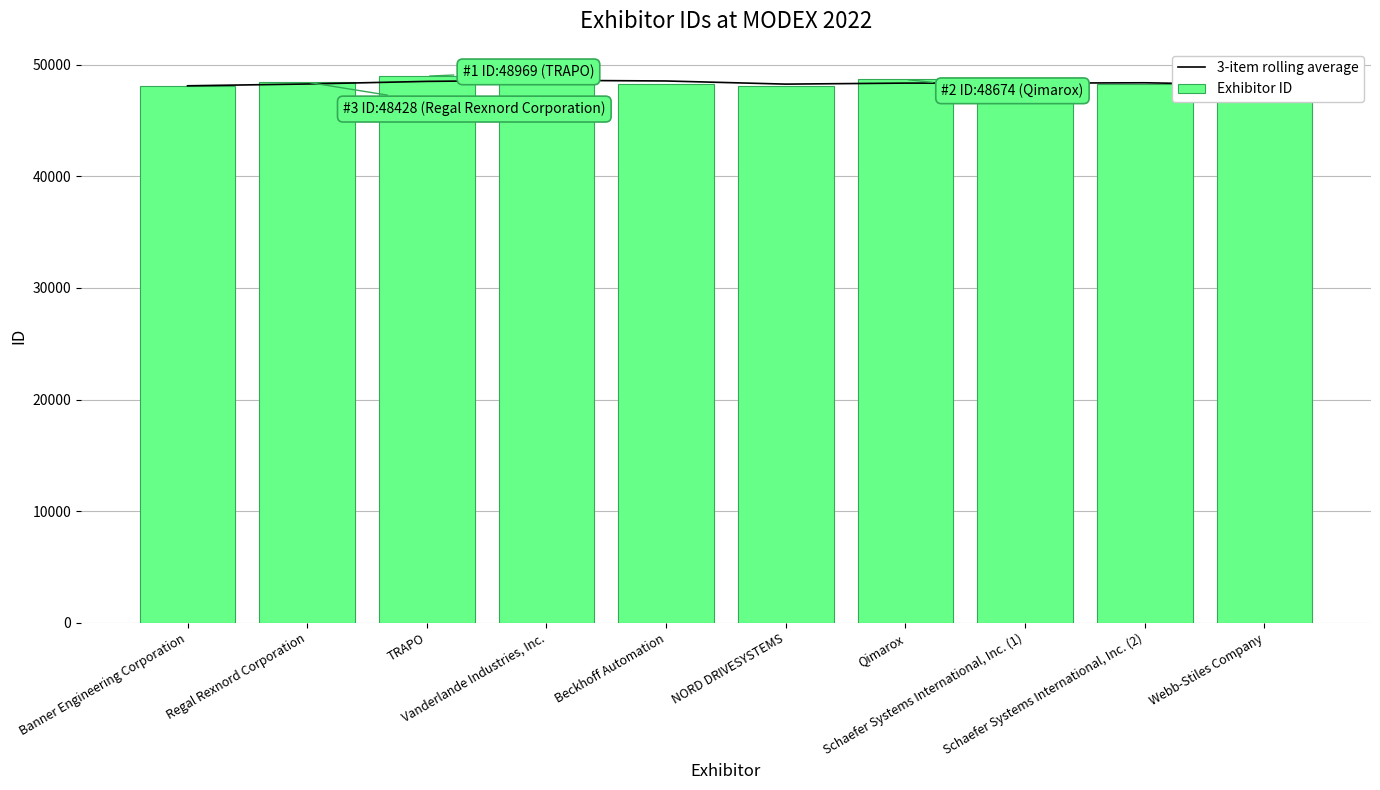

What are all the series names shown in the legend?

3-item rolling average, Exhibitor ID